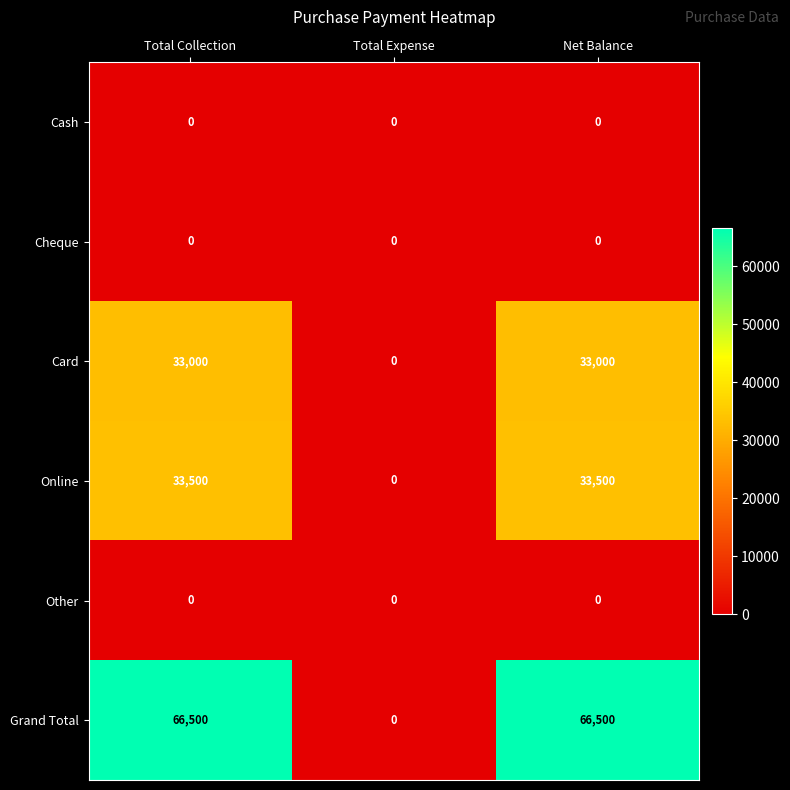

Reading right to left, transcribe all the data shown in this chart.

Cash: Net Balance=0	Total Expense=0	Total Collection=0
Cheque: Net Balance=0	Total Expense=0	Total Collection=0
Card: Net Balance=33000	Total Expense=0	Total Collection=33000
Online: Net Balance=33500	Total Expense=0	Total Collection=33500
Other: Net Balance=0	Total Expense=0	Total Collection=0
Grand Total: Net Balance=66500	Total Expense=0	Total Collection=66500